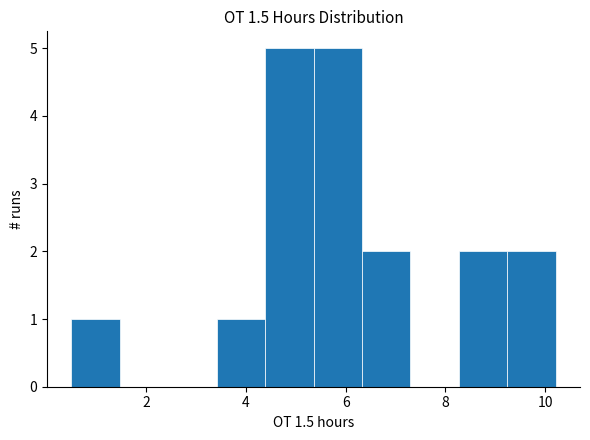

Reading left to right, list every bar in this chart as the range it spans on the x-axis followed by its height. Neither the bar edges nor the heights are printed on the chart, so give them approximately, as read against the axes.

0.6 to 1.4: 1
1.4 to 2.4: 0
2.4 to 3.4: 0
3.4 to 4.4: 1
4.4 to 5.4: 5
5.4 to 6.4: 5
6.4 to 7.2: 2
7.2 to 8.2: 0
8.2 to 9.2: 2
9.2 to 10.2: 2